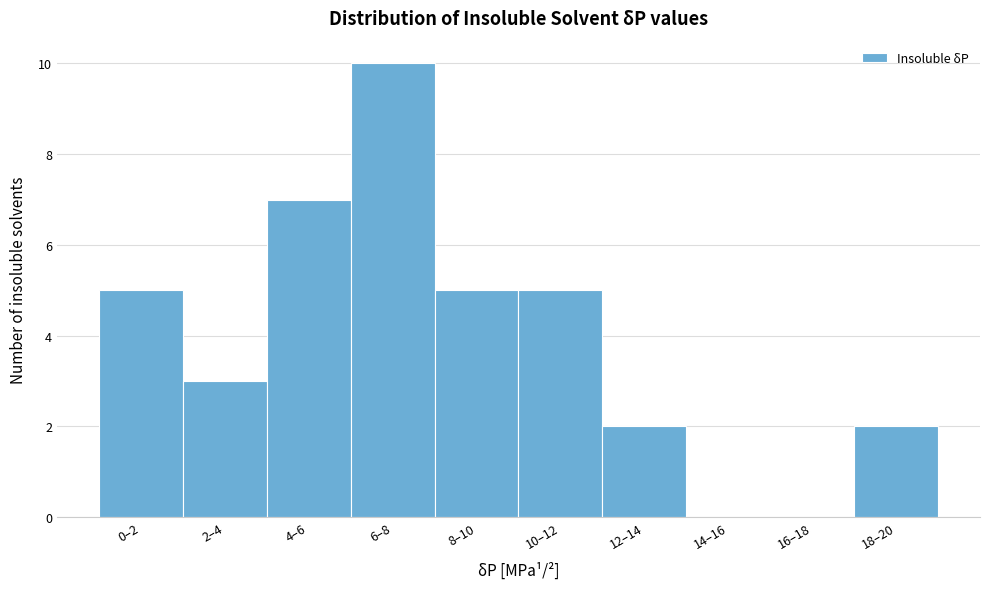

Reading left to right, transcribe all the data shown in this chart.

0–2=5	2–4=3	4–6=7	6–8=10	8–10=5	10–12=5	12–14=2	14–16=0	16–18=0	18–20=2